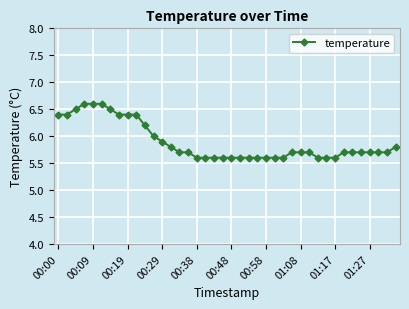

Does the chart display data point markers on the line(s)?

Yes